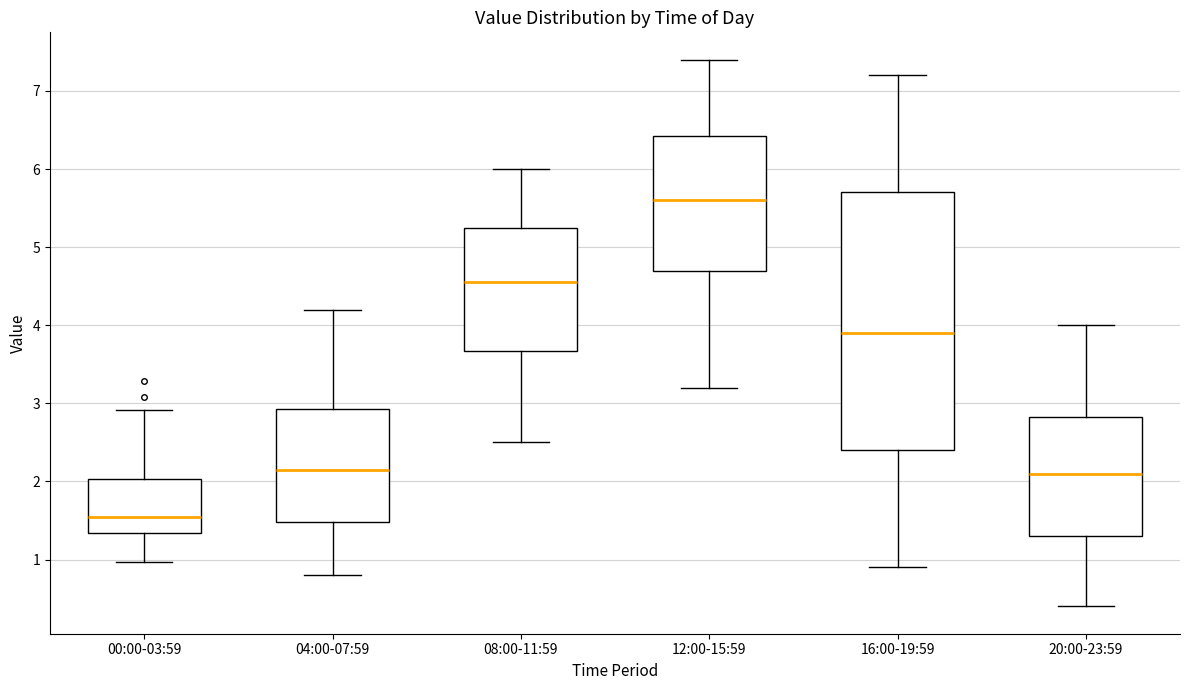

Comparing the boxes themselves (not the whiskers), which one is the tallest?

16:00-19:59